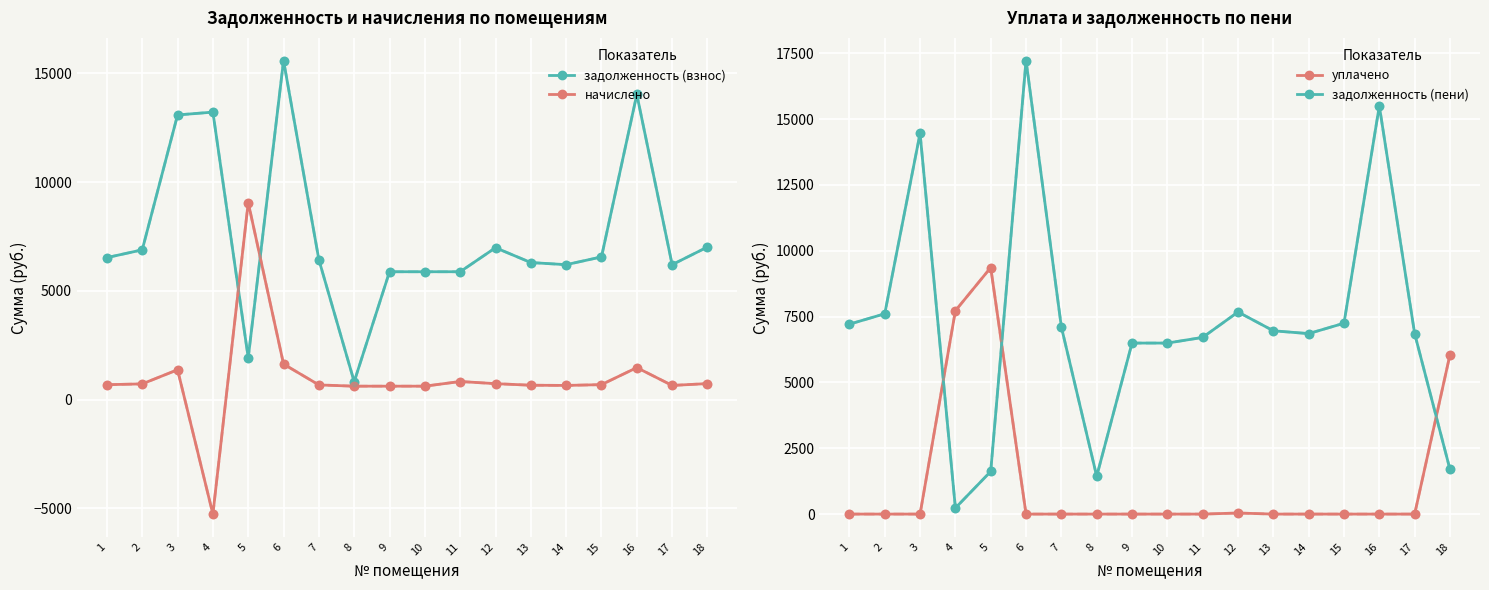

What is the approximate value of задолженность (взнос) at 7?

6431.9